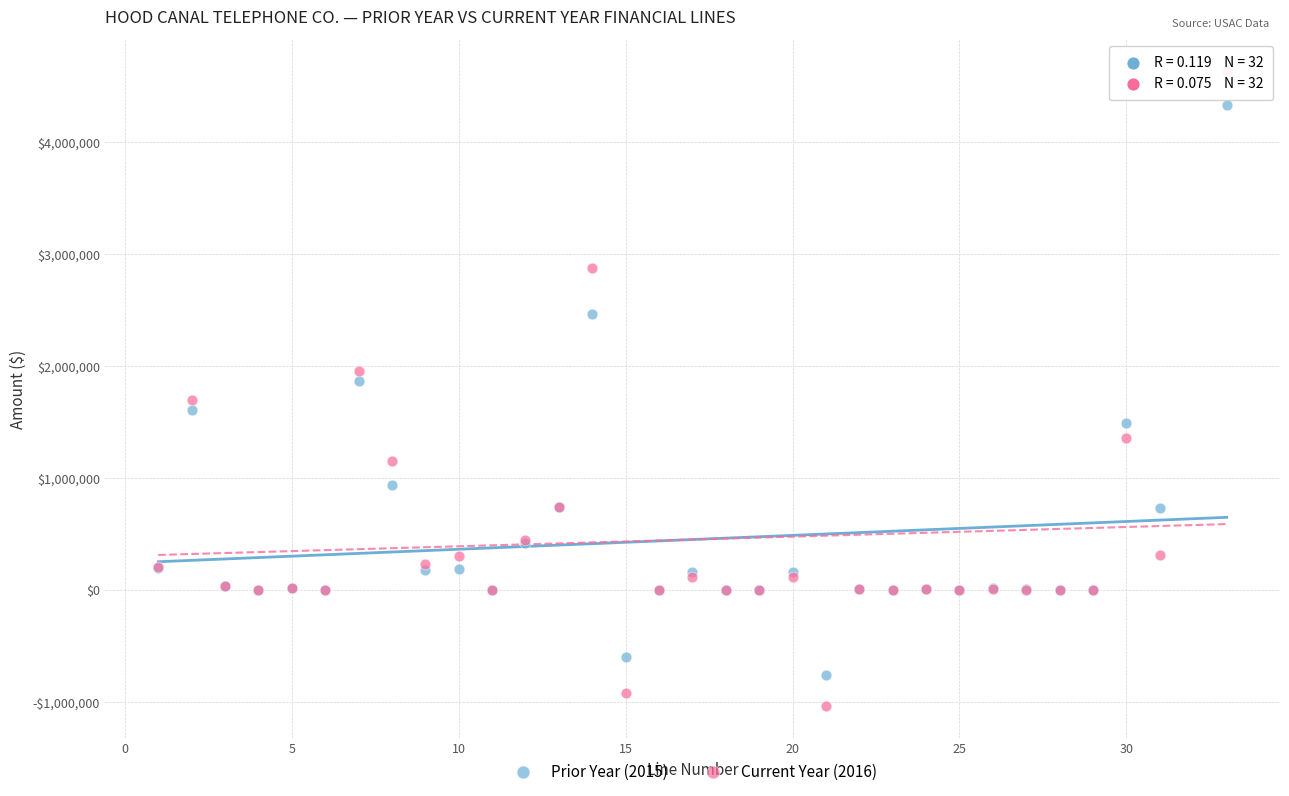

Which series reaches the minimum Y coordinate?

Current Year (2016)